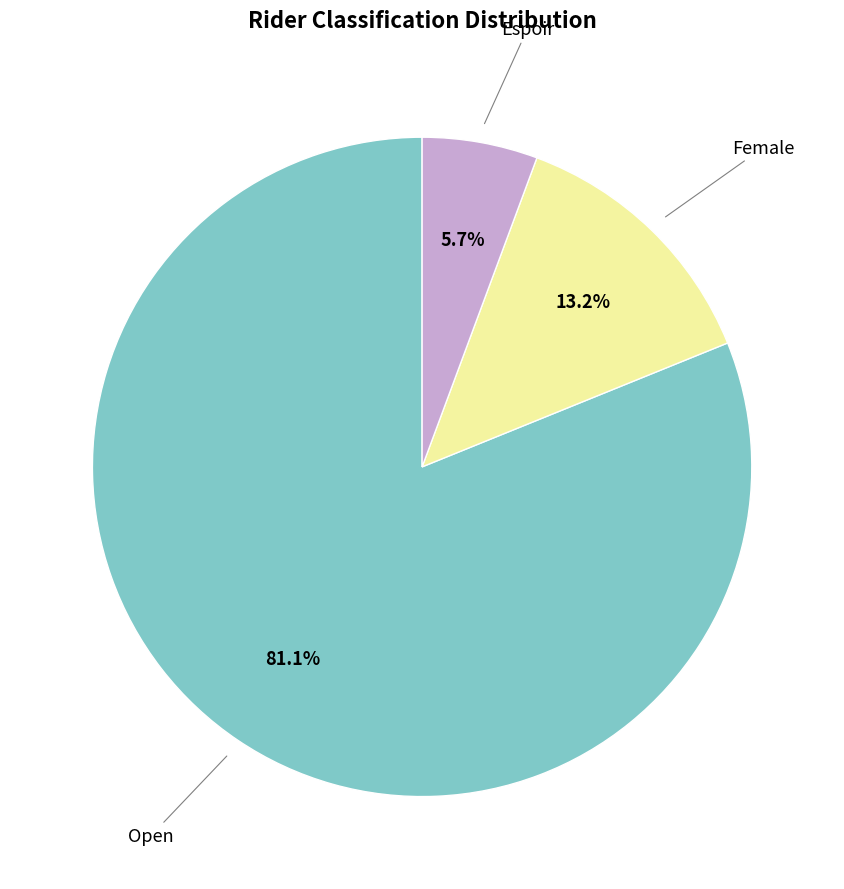

Does Female account for over 50% of the chart?

No